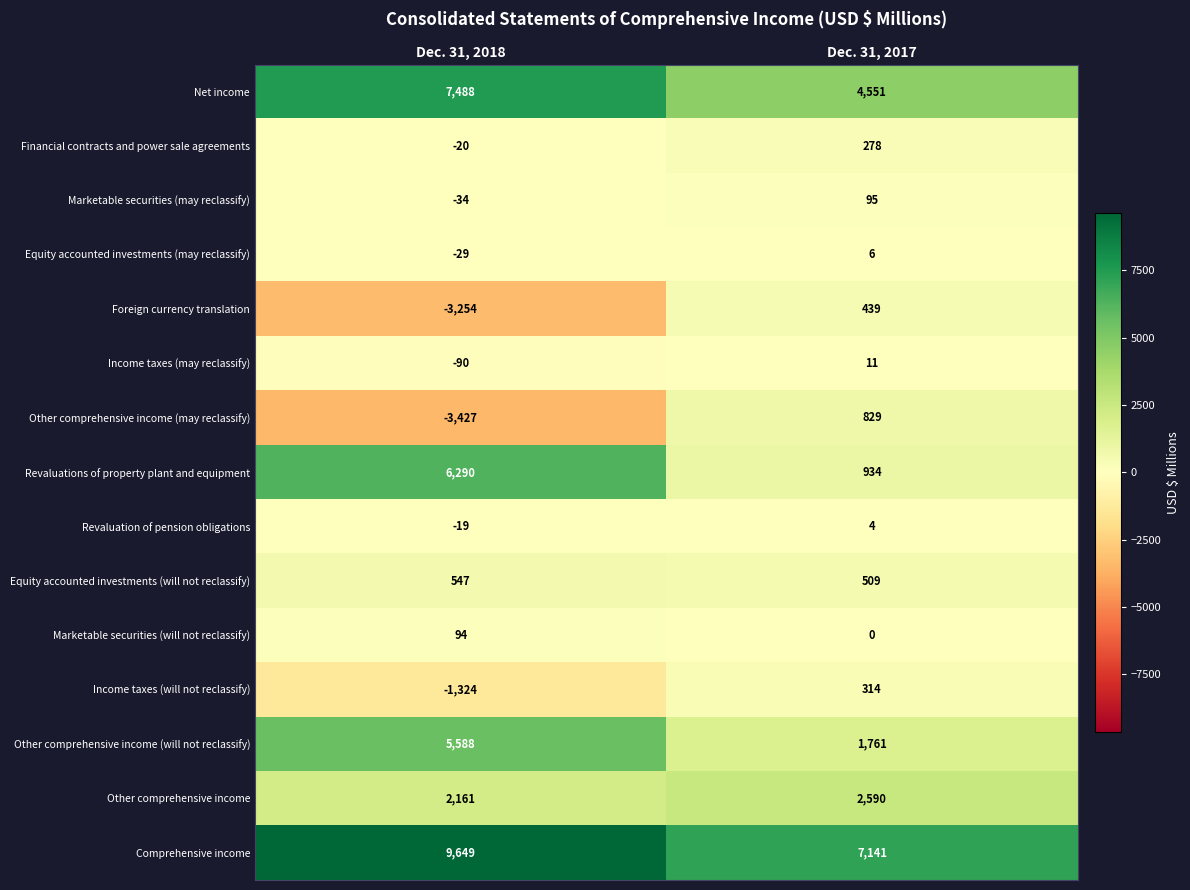

Which category has the highest value in the Foreign currency translation series?

Dec. 31, 2017